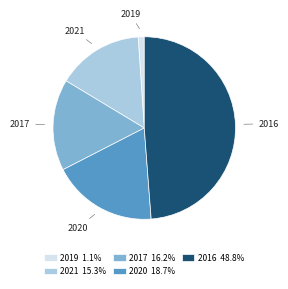

True or false: 2016 accounts for 49% of the total.

True